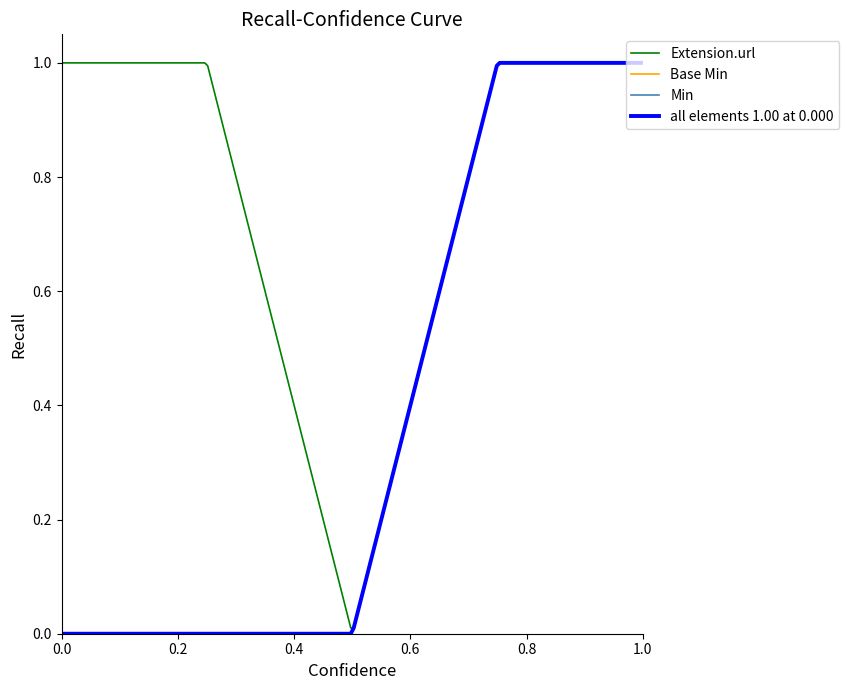

Which series has the largest range (max minus min)?

Extension